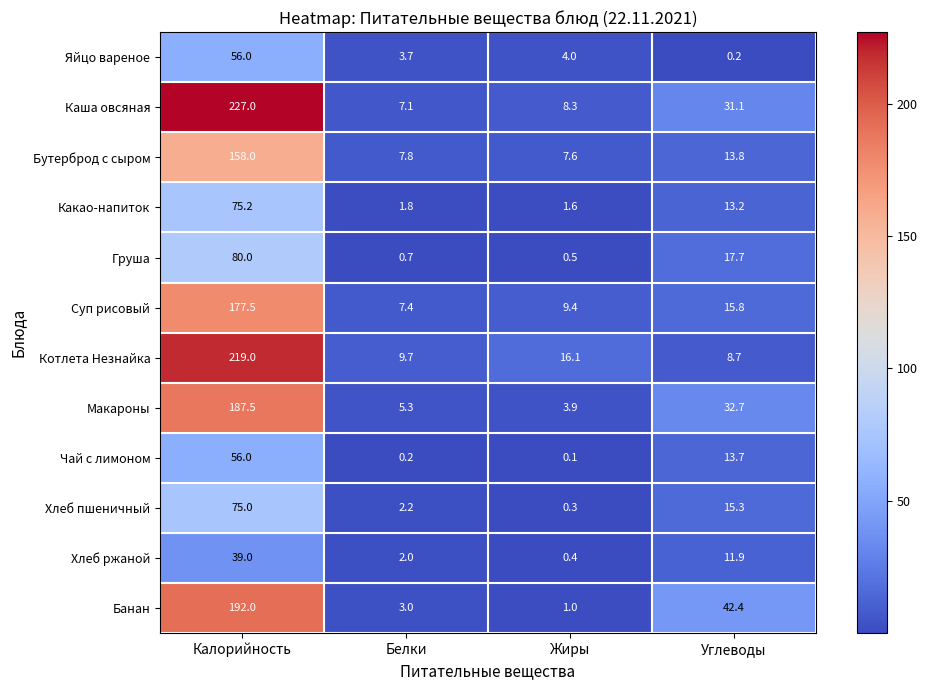

What is the maximum value shown in the chart?

227.0